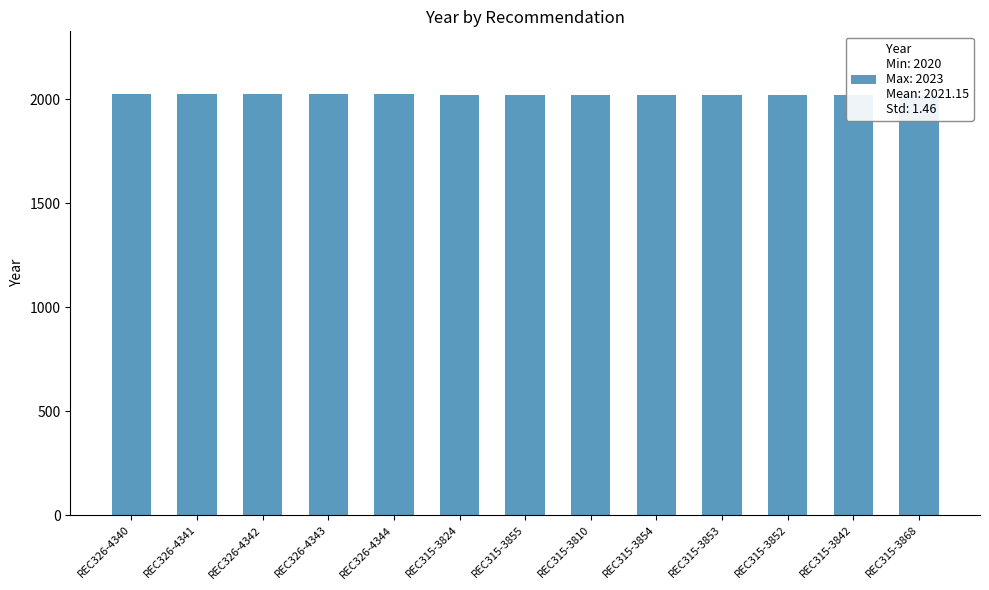

Rank the categories by value from lowest to highest.

REC315-3824, REC315-3855, REC315-3810, REC315-3854, REC315-3853, REC315-3852, REC315-3842, REC315-3868, REC326-4340, REC326-4341, REC326-4342, REC326-4343, REC326-4344